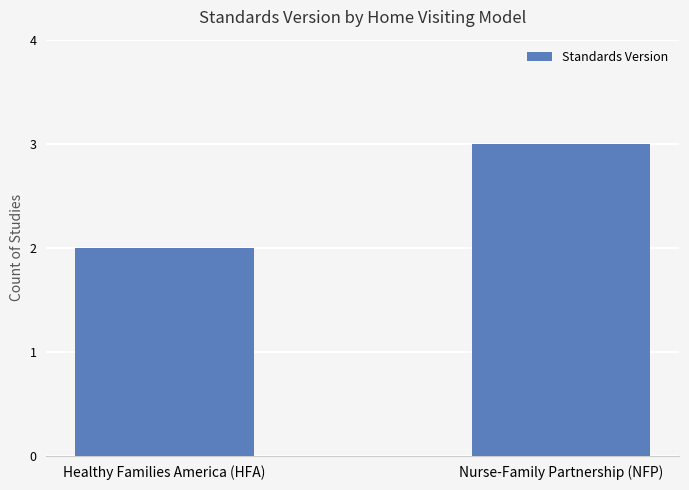

What is the difference between the values at Nurse-Family Partnership (NFP) and Healthy Families America (HFA)?

1